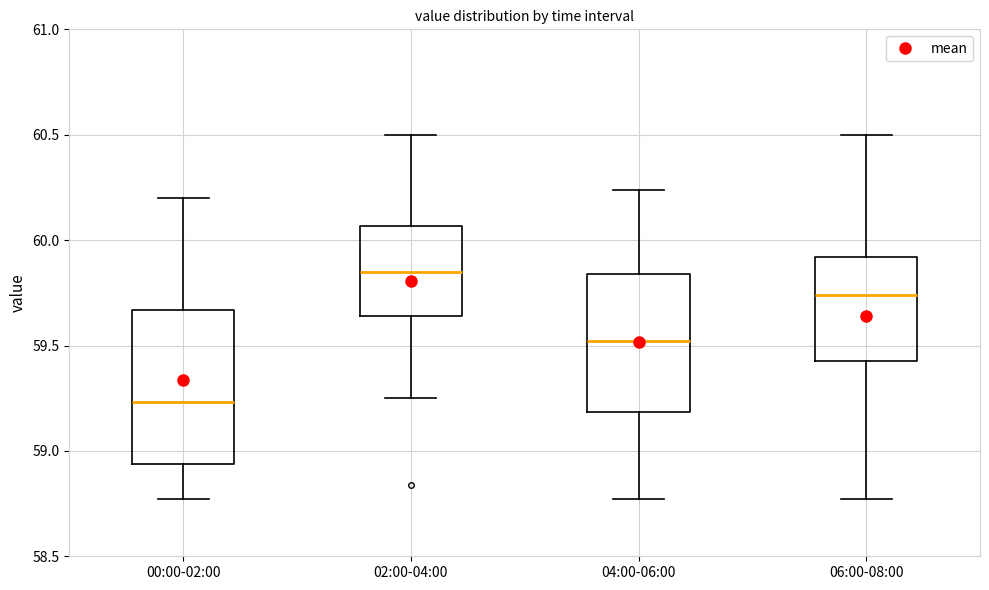

Which box is the tallest, from its lower edge to its upper edge?

00:00-02:00